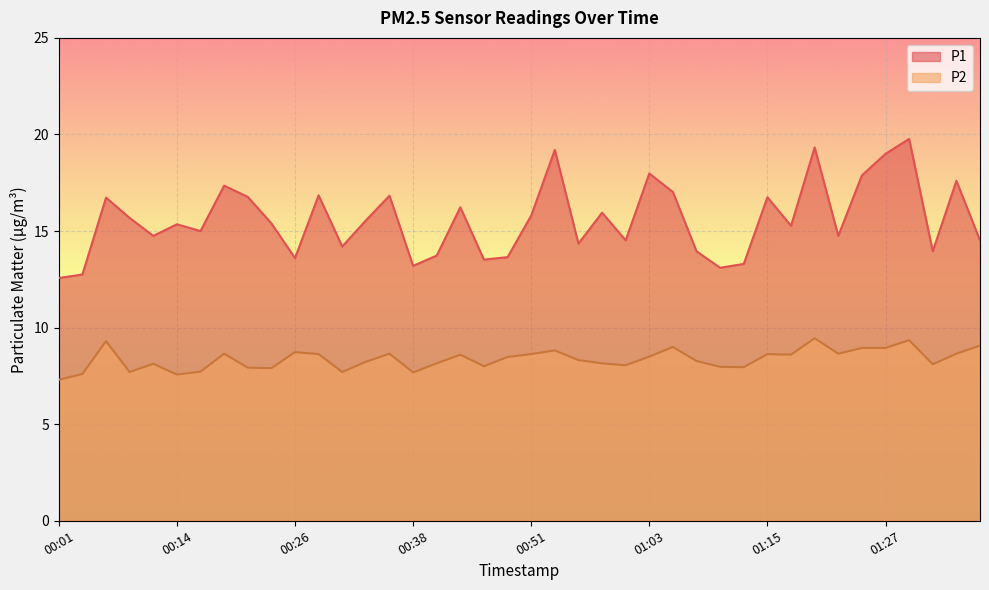

In P1, how many points are higher than both neighbors (excluding endpoints)?

13